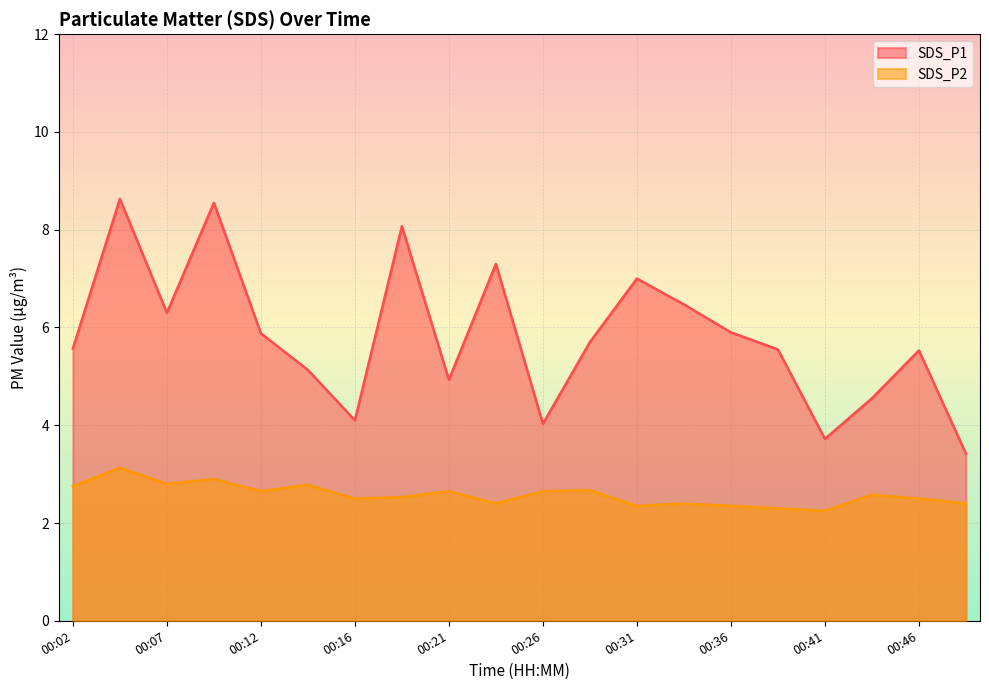

Rank the categories by SDS_P1 value from lowest to highest.

00:48, 00:41, 00:26, 00:16, 00:43, 00:21, 00:14, 00:46, 00:38, 00:02, 00:29, 00:12, 00:36, 00:07, 00:33, 00:31, 00:24, 00:19, 00:09, 00:04